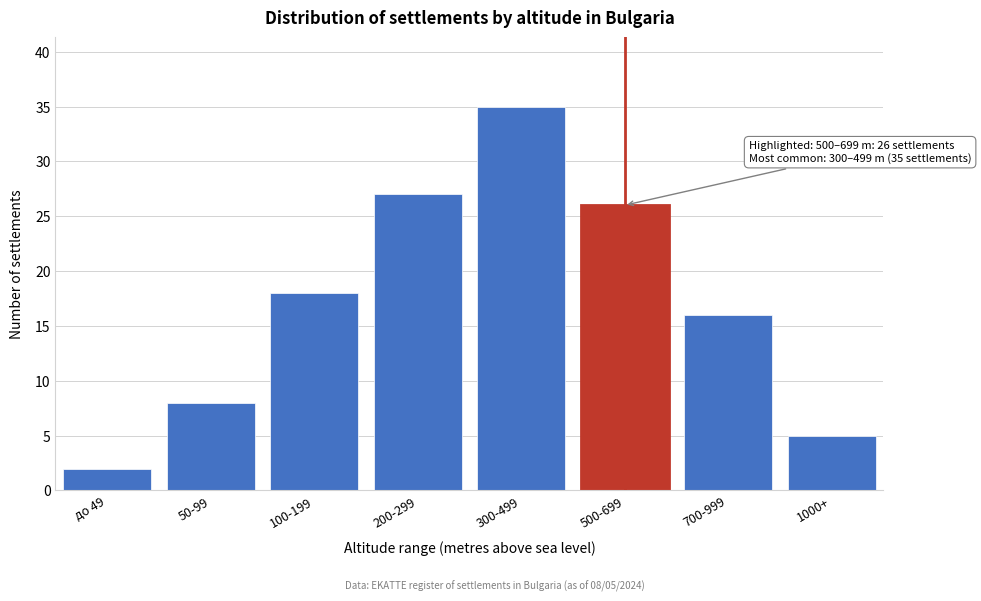

Reading left to right, what are all the values shown in this chart?

2	8	18	27	35	26	16	5